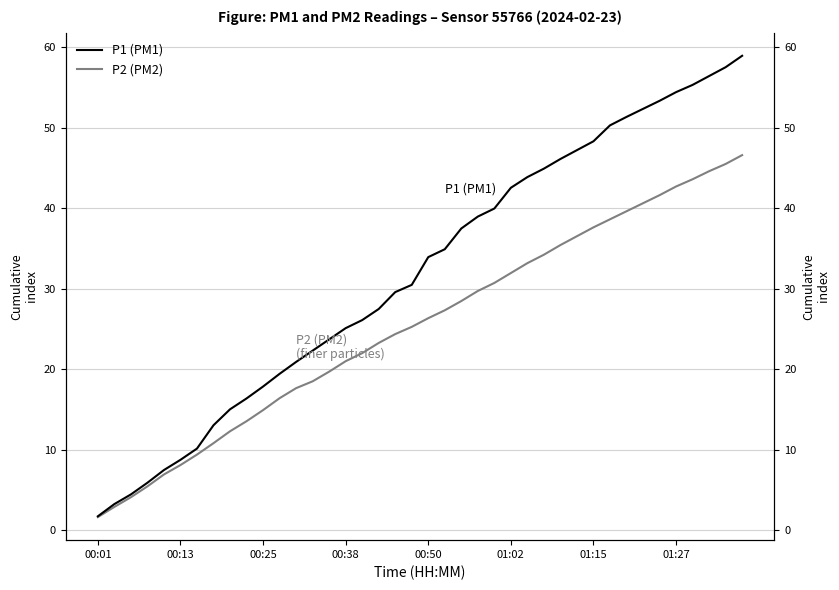

Is it true that P2 (PM2) equals 48.2 at 22?

False